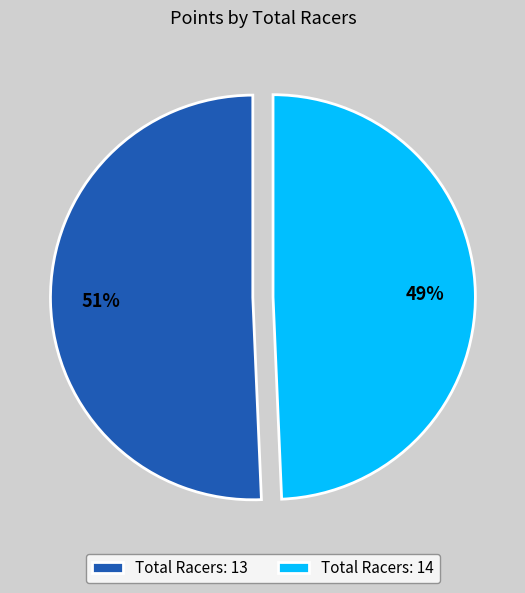

Which slice represents more than half of the pie?

Total Racers: 13